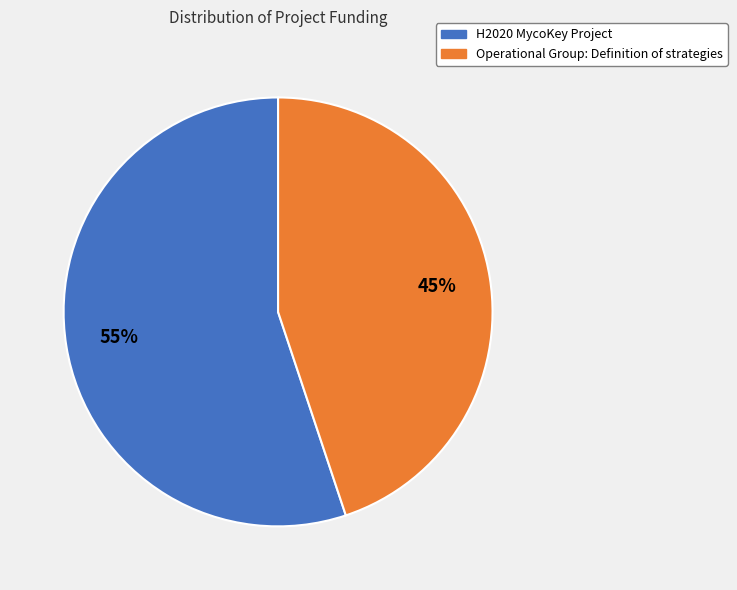

What is the smallest slice in the pie chart?

Operational Group: Definition of strategies